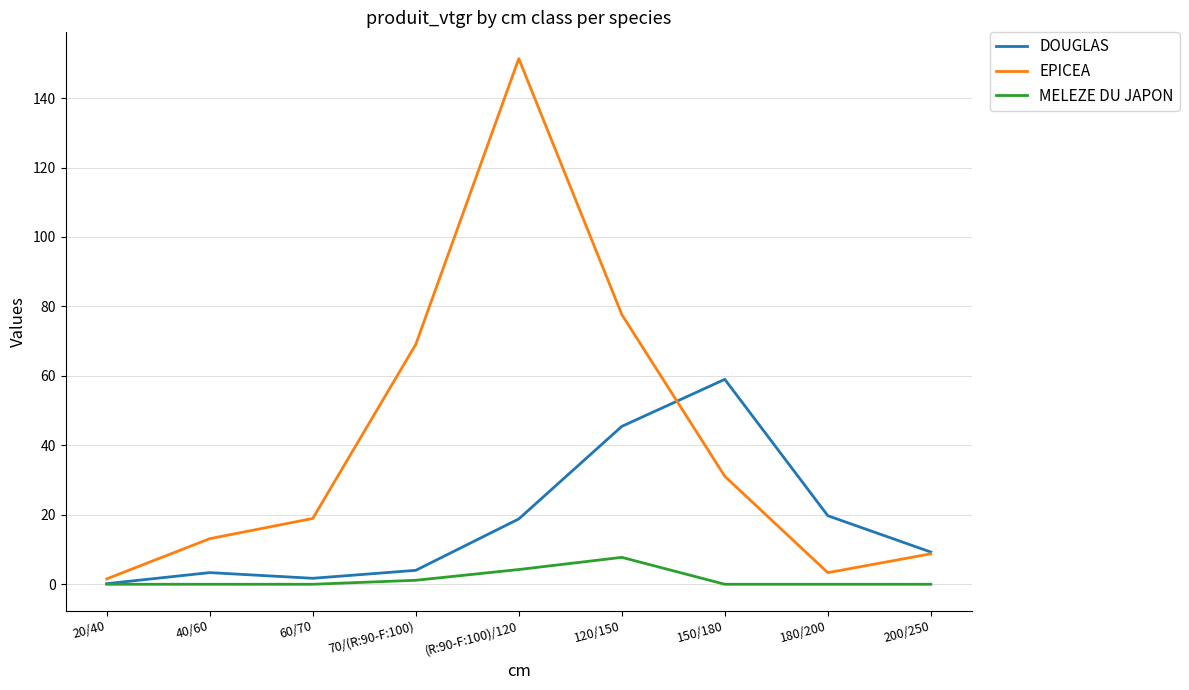

The DOUGLAS series shows 1.7 at 60/70. True or false?

True